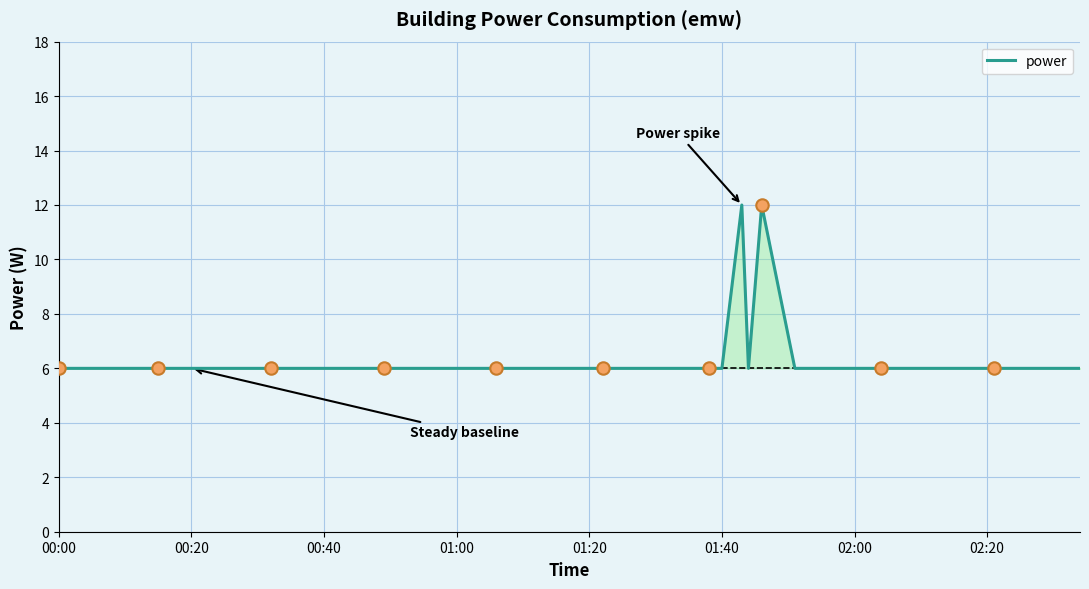

What is the minimum value for power?

6